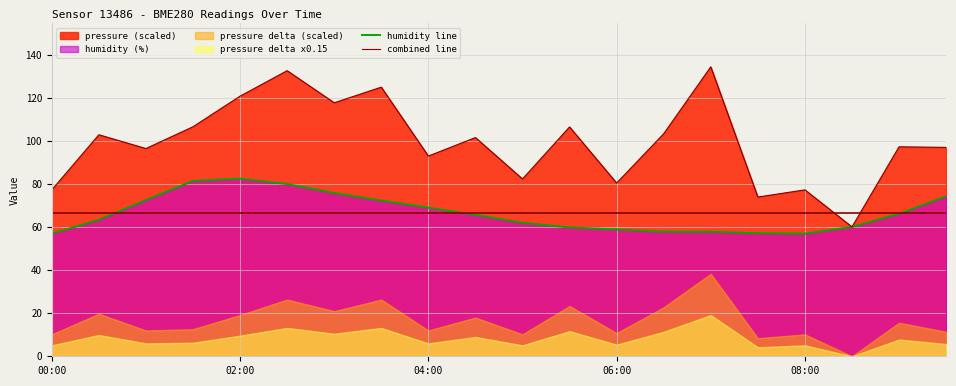

How many values in the combined line series exceed 101?

10